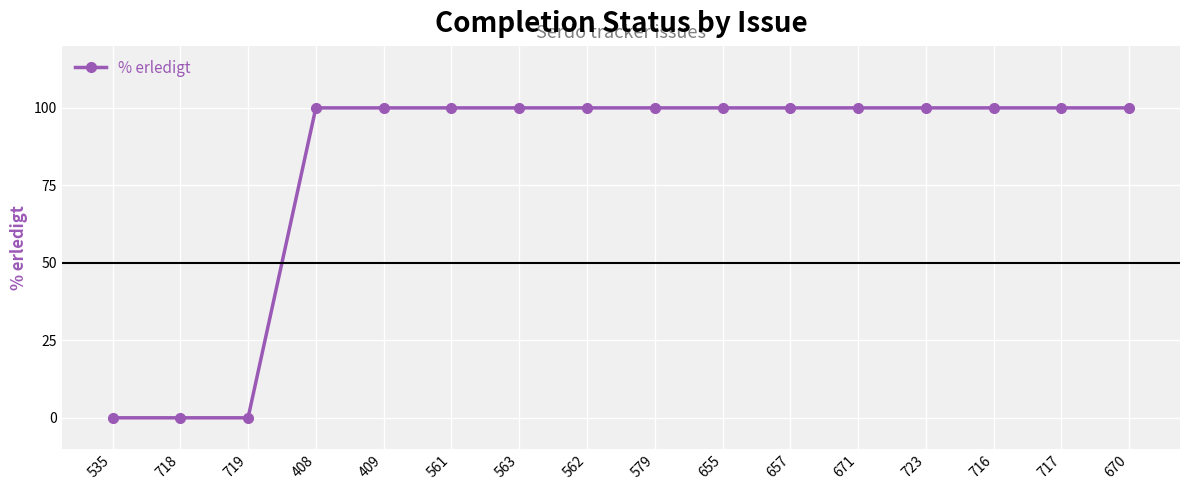

Approximately how many times larger is the value at 671 compared to 563?

1.0